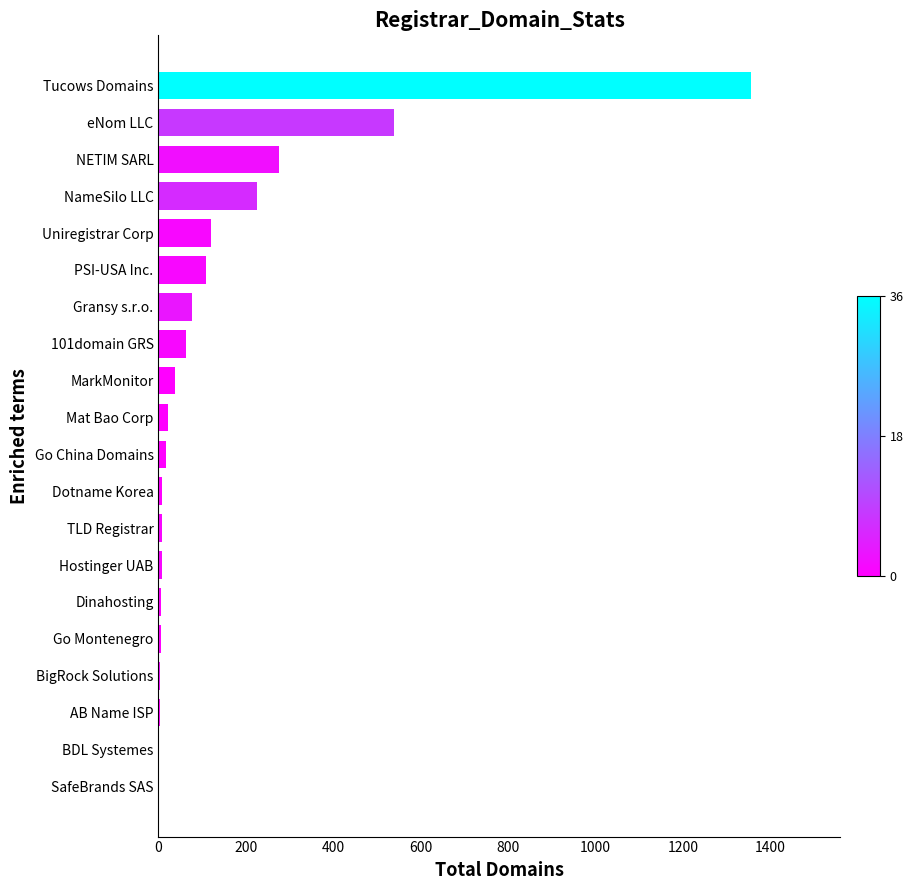

Count the number of categories in the chart.

20